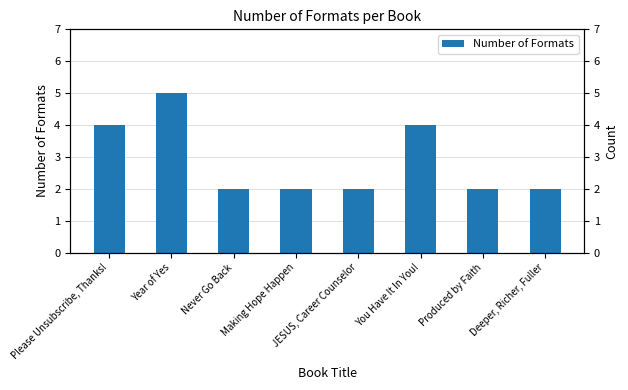

Reading left to right, transcribe all the data shown in this chart.

4	5	2	2	2	4	2	2